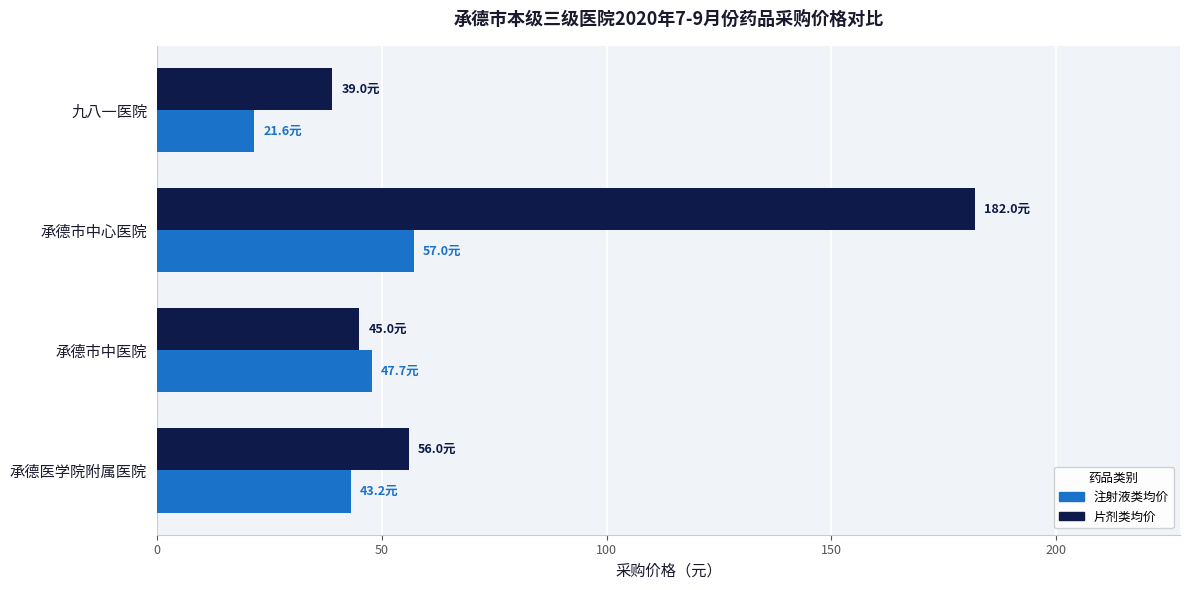

Rank the series by their maximum value, from highest to lowest.

片剂类均价, 注射液类均价